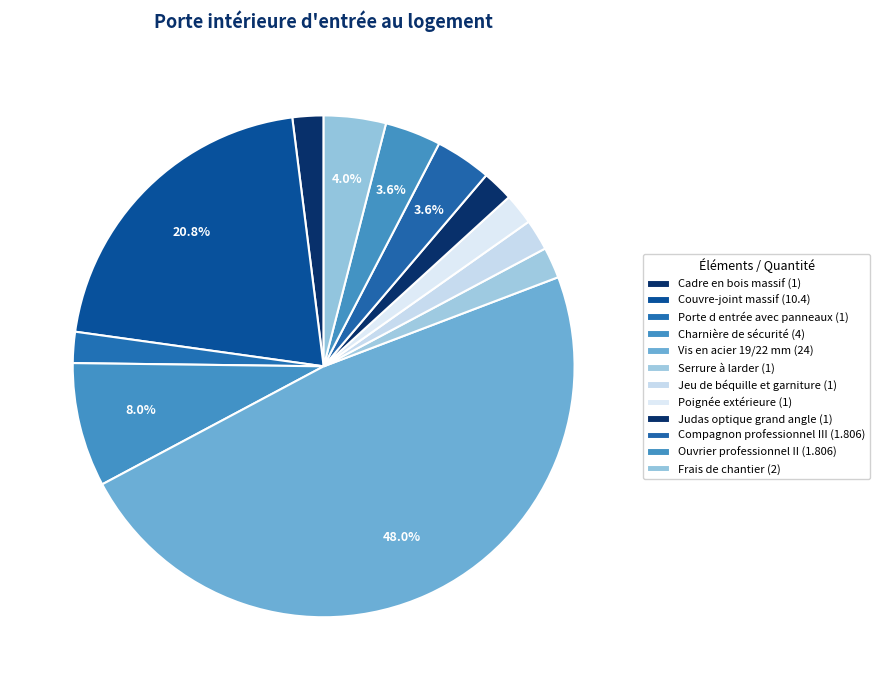

Count the number of slices in the pie.

12